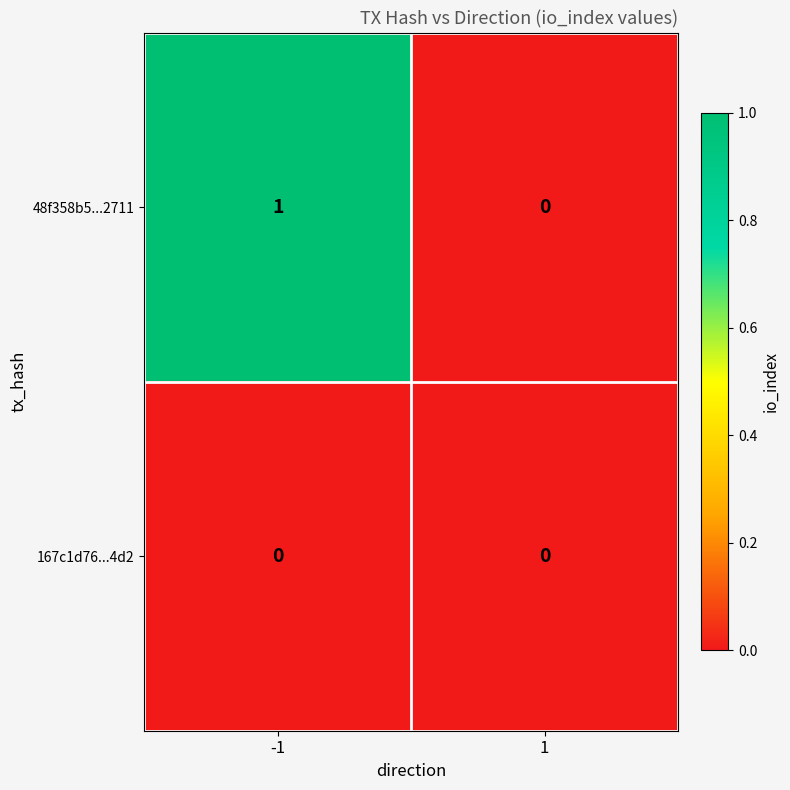

Reading right to left, extract all data points from this chart.

48f358b5...2711: 0	1
167c1d76...4d2: 0	0